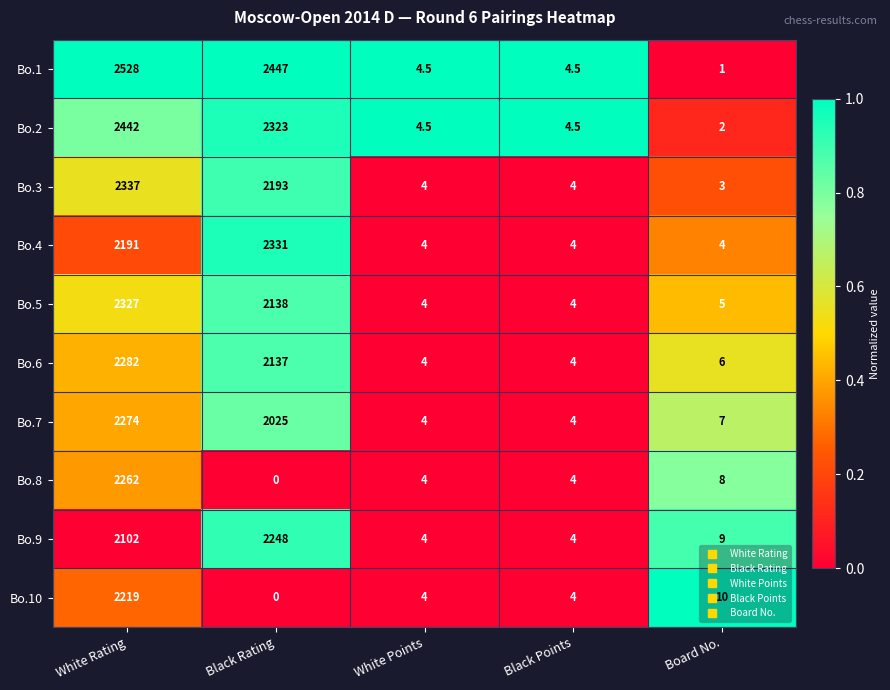

Is the value of Bo.5 at Black Points greater than the value of Bo.4 at Black Rating?

No